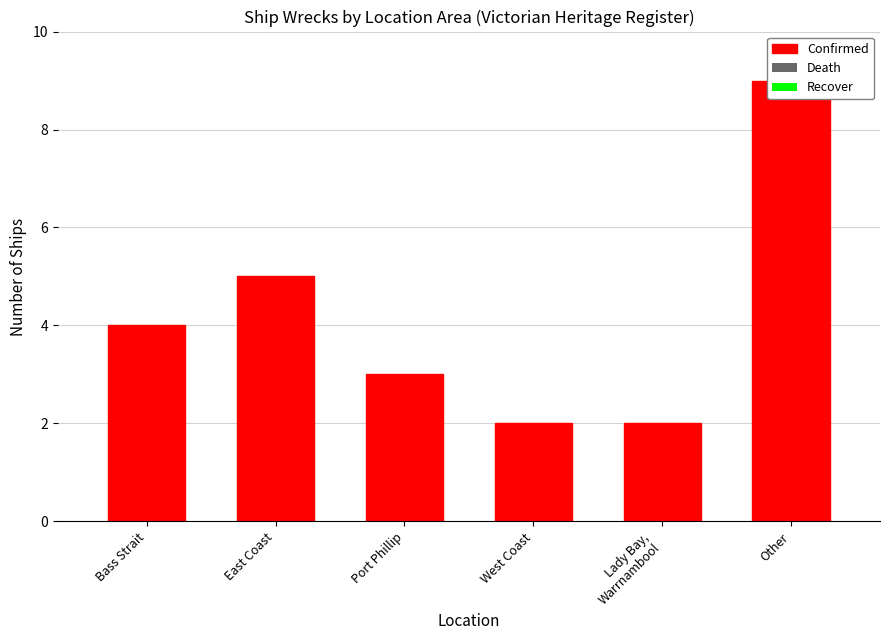

At which label is Confirmed closest to 5?

East Coast